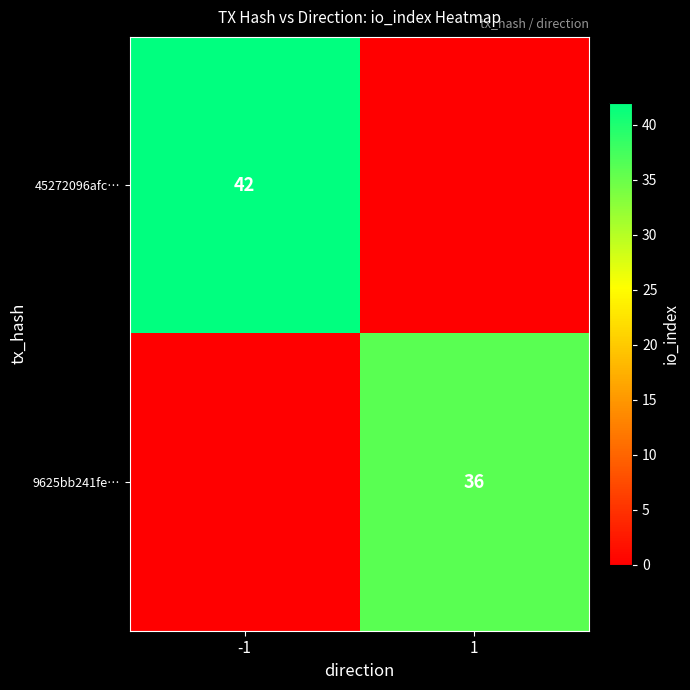

Is the value of 45272096afc… at -1 greater than the value of 9625bb241fe… at 1?

Yes